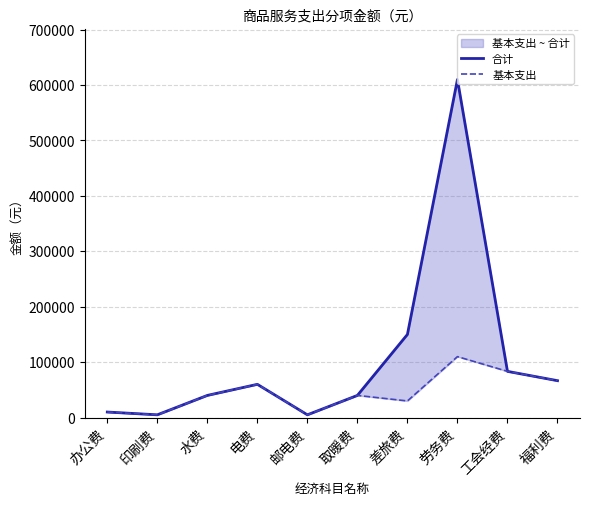

Read the 基本支出 value at 劳务费.

110000.0